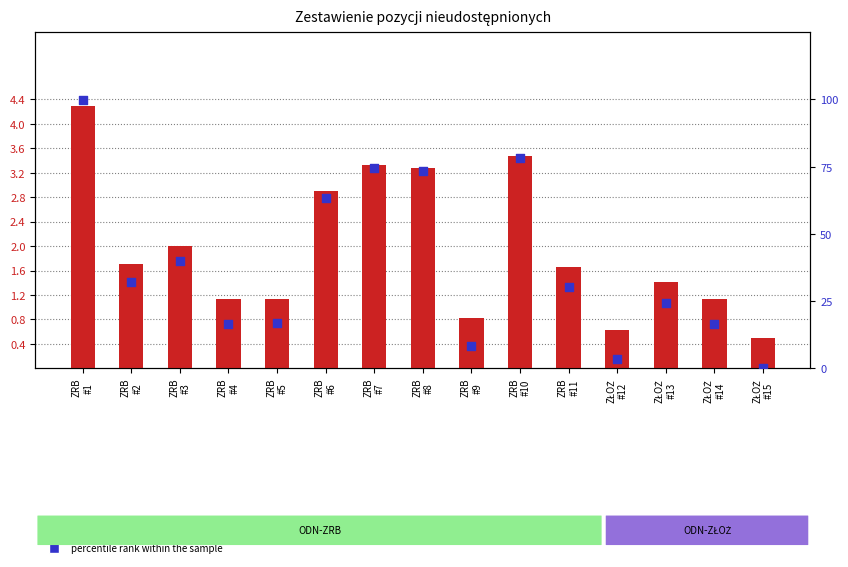

What are all the series names shown in the legend?

count, percentile rank within the sample